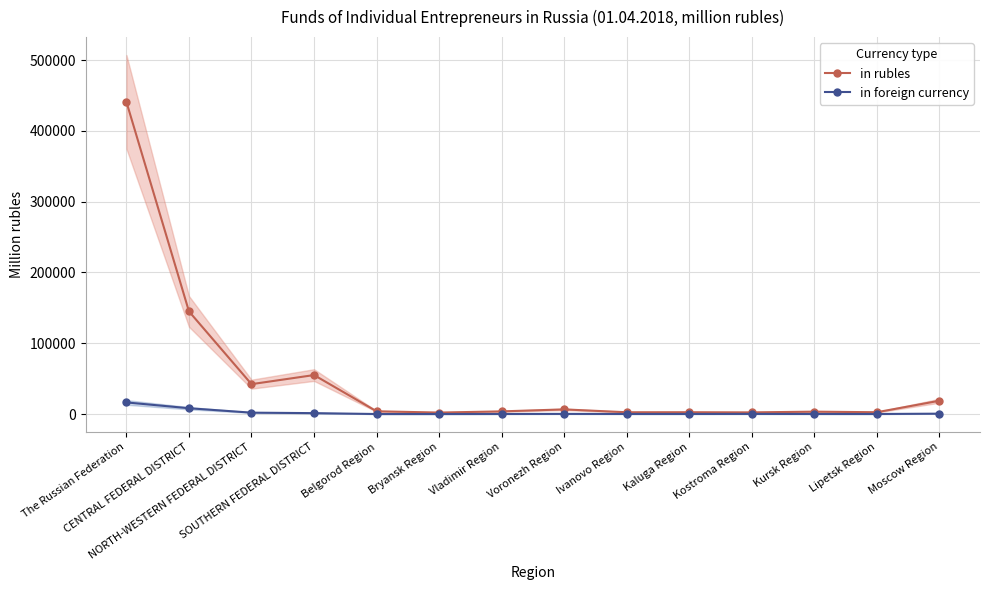

Which series has the widest spread of values?

in rubles